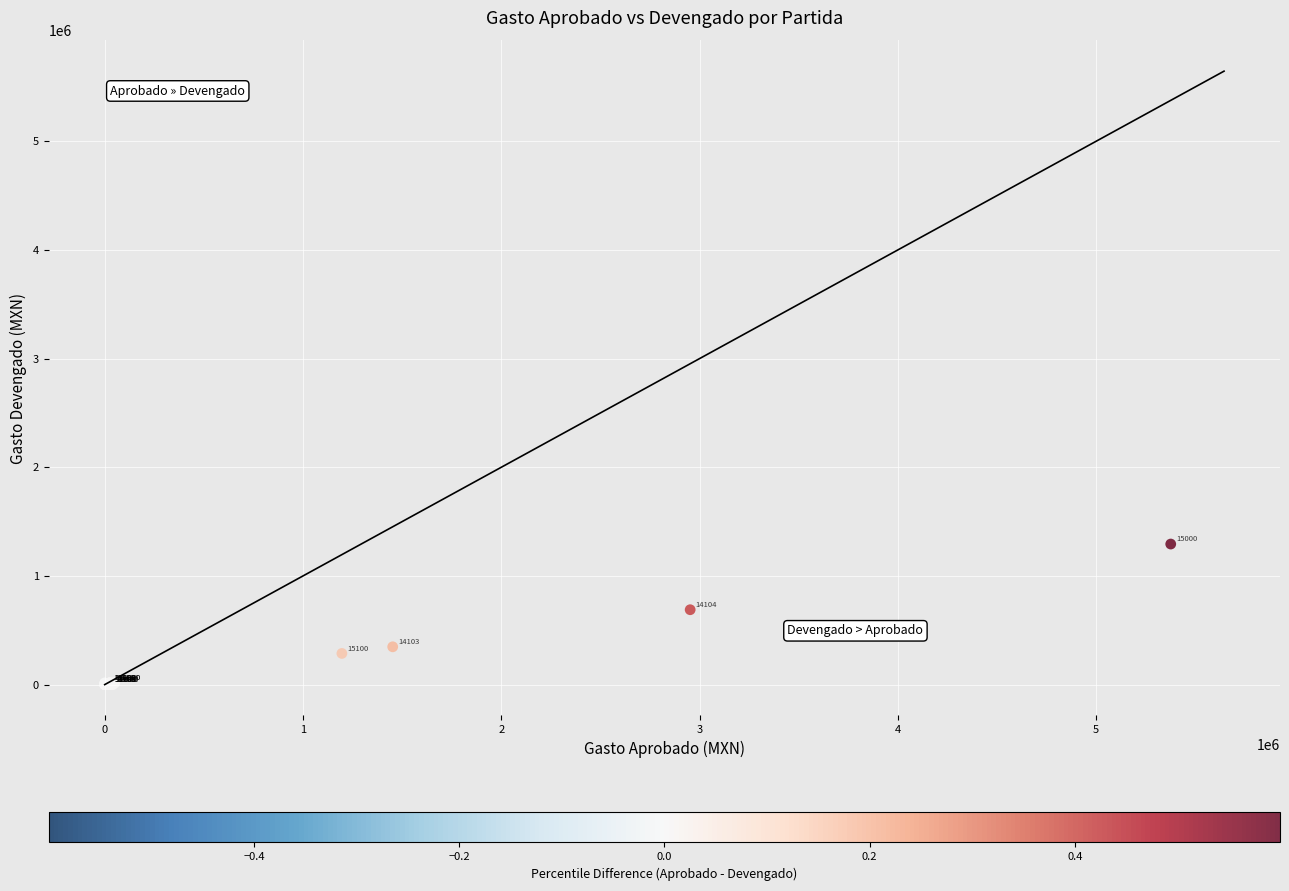

What Y value in the scatter plot is closest to 646616?

688975.6